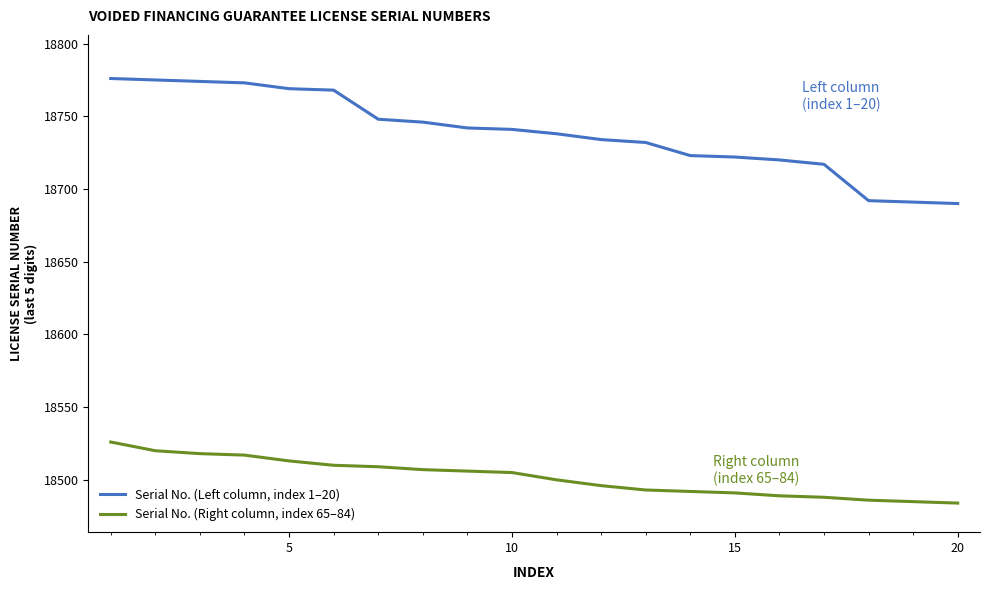

Which series has the largest range (max minus min)?

Serial No. (Left column, index 1–20)